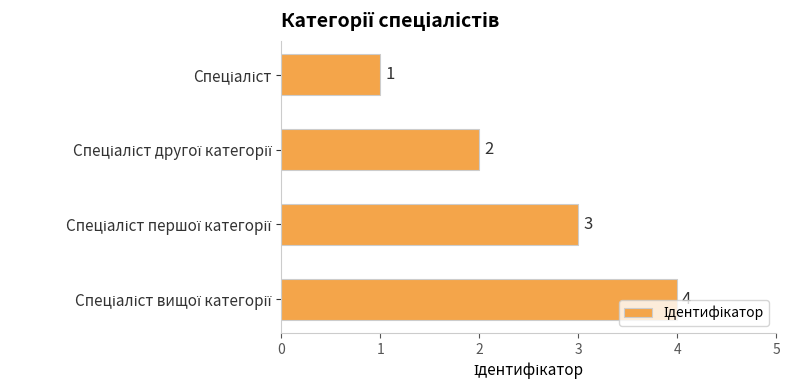

What is the difference between the maximum and minimum values?

3